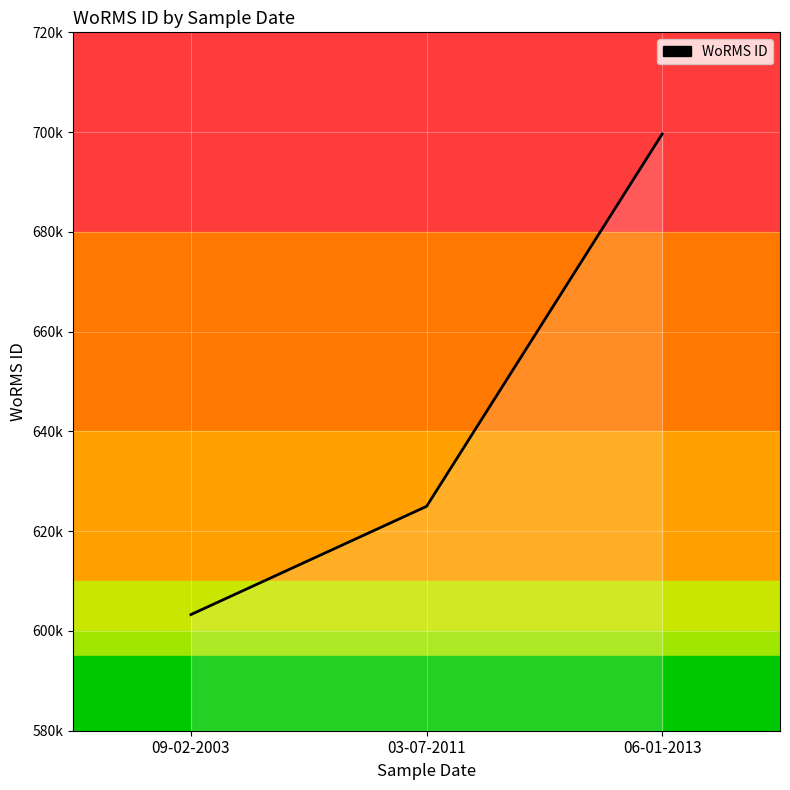

Reading right to left, list all the values displayed in this chart.

06-01-2013=699623	03-07-2011=624976	09-02-2003=603289